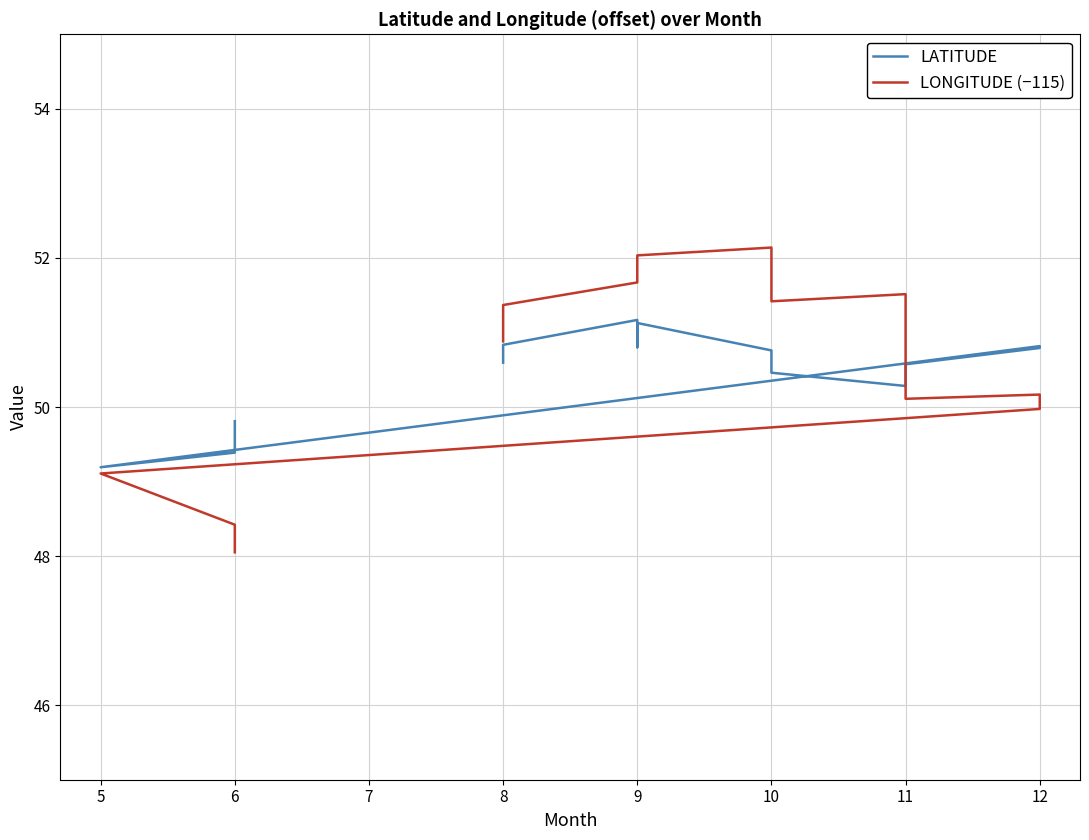

What is the average value of the LATITUDE series?

50.5